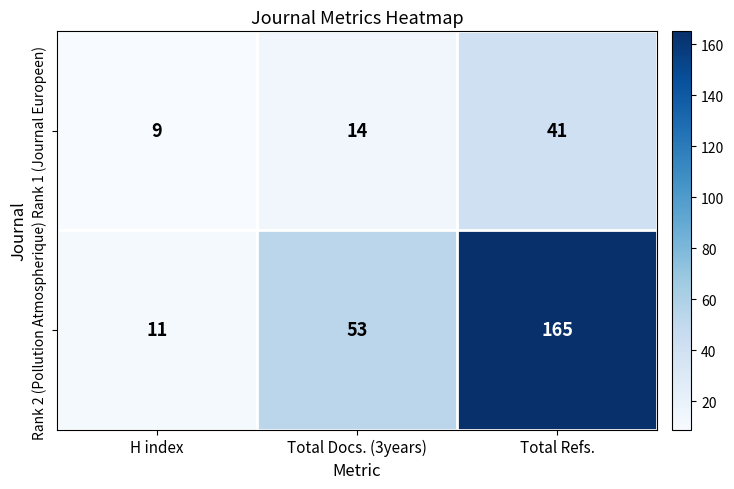

Reading left to right, transcribe all the data shown in this chart.

Rank 1 (Journal Europeen): H index=9	Total Docs. (3years)=14	Total Refs.=41
Rank 2 (Pollution Atmospherique): H index=11	Total Docs. (3years)=53	Total Refs.=165